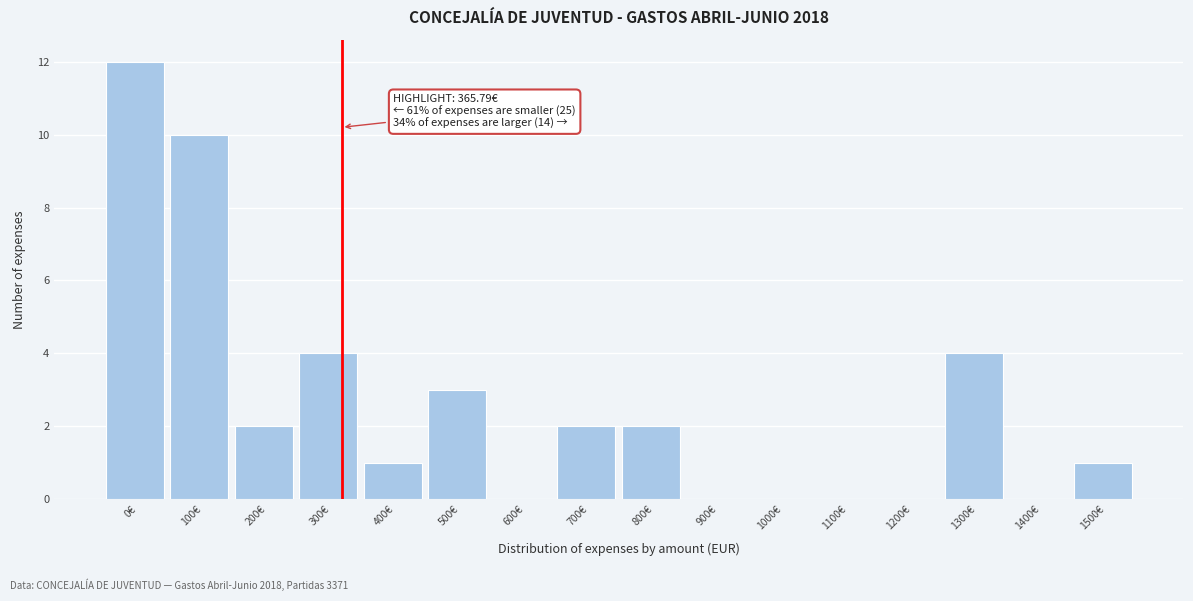

Reading right to left, what are all the values shown in this chart?

1500€=1	1400€=0	1300€=4	1200€=0	1100€=0	1000€=0	900€=0	800€=2	700€=2	600€=0	500€=3	400€=1	300€=4	200€=2	100€=10	0€=12